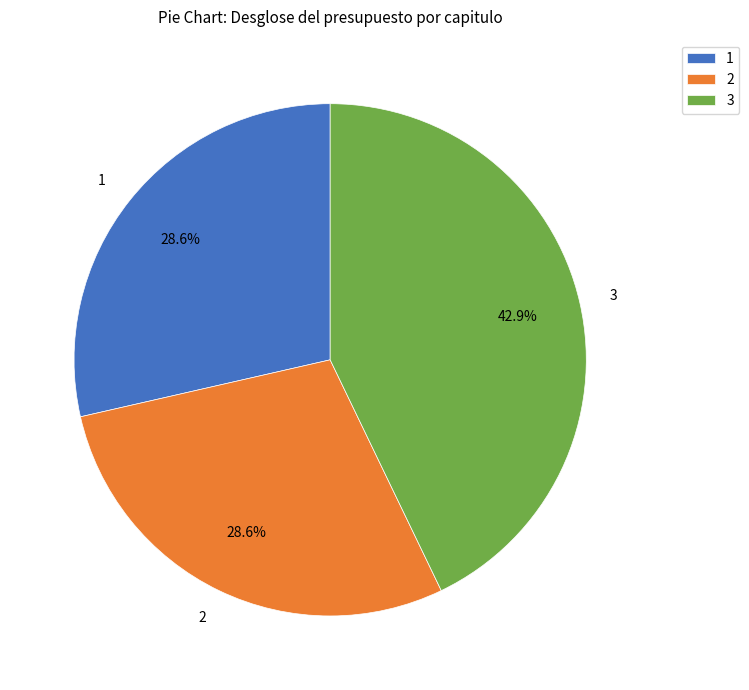

How many segments does this pie chart have?

3